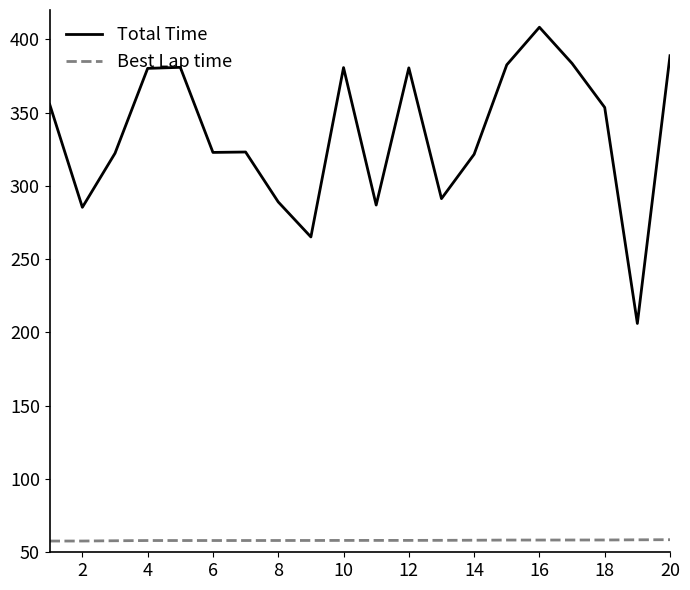

Rank the series by their average value, from highest to lowest.

Total Time, Best Lap time